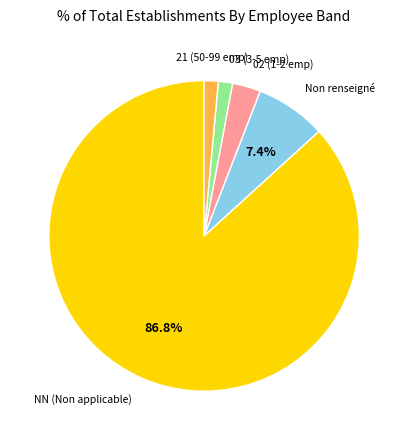

How many segments does this pie chart have?

5